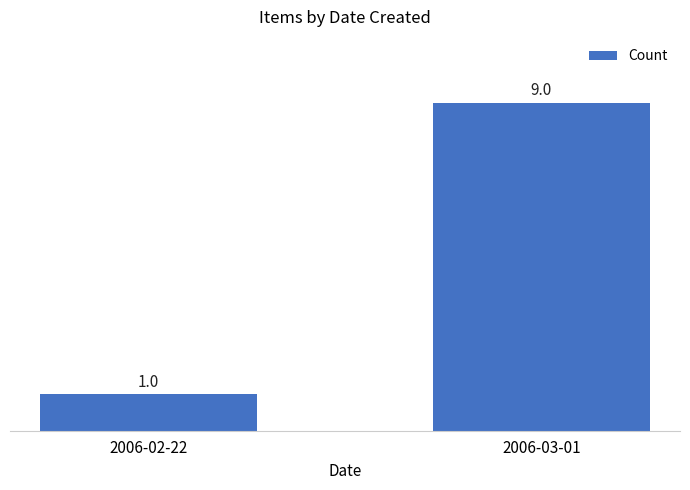

What position from the right is 2006-03-01?

1